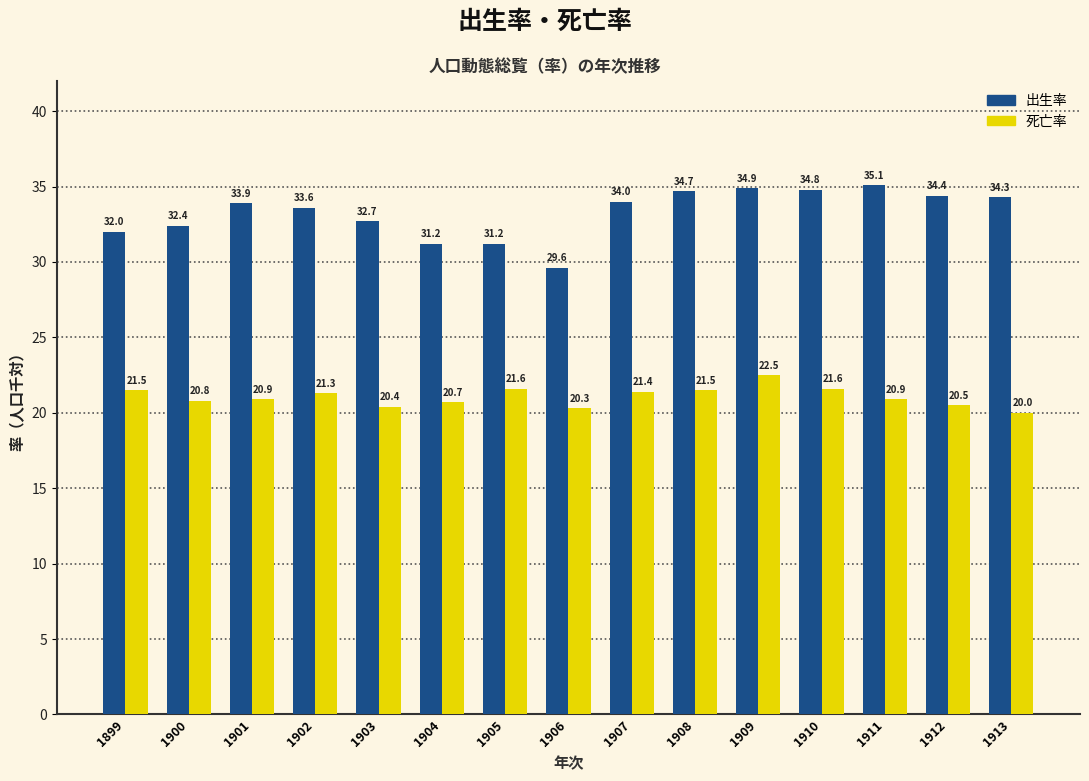

Reading left to right, transcribe all the data shown in this chart.

出生率: 32.0	32.4	33.9	33.6	32.7	31.2	31.2	29.6	34.0	34.7	34.9	34.8	35.1	34.4	34.3
死亡率: 21.5	20.8	20.9	21.3	20.4	20.7	21.6	20.3	21.4	21.5	22.5	21.6	20.9	20.5	20.0